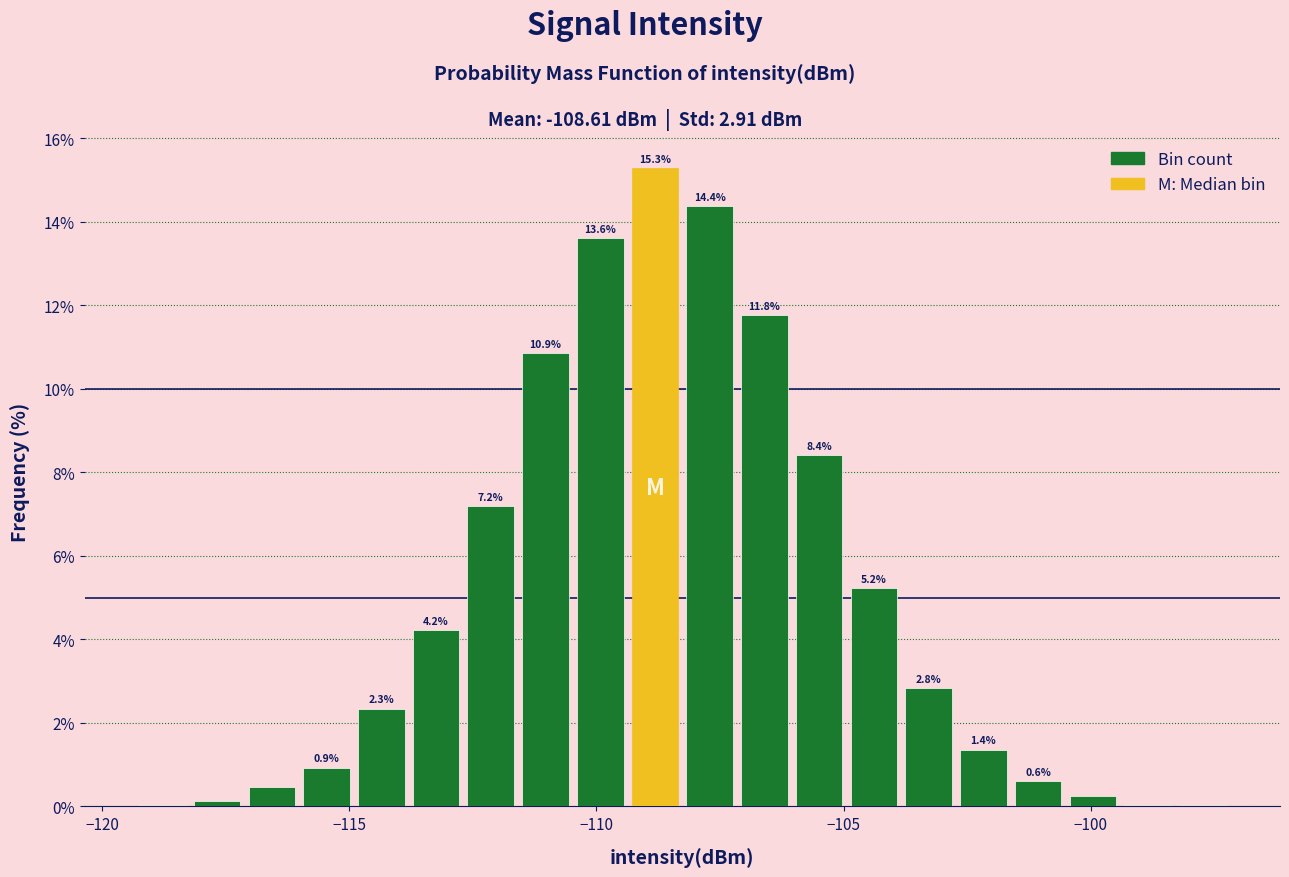

Read against the x-axis, roughly where is the centre of the tallest bar?

-109.0